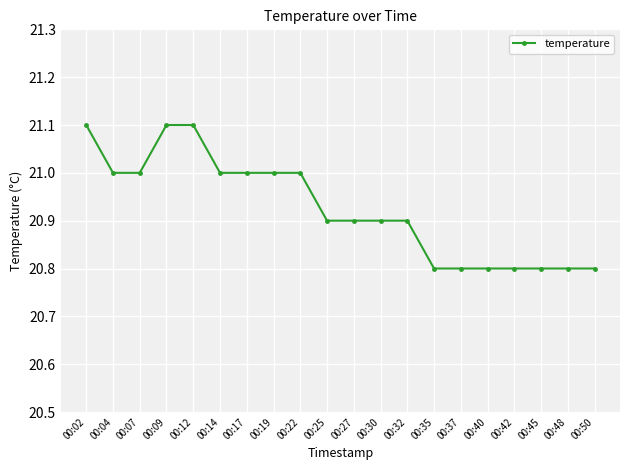

Approximately how many times larger is the value at 00:19 compared to 00:25?

1.0